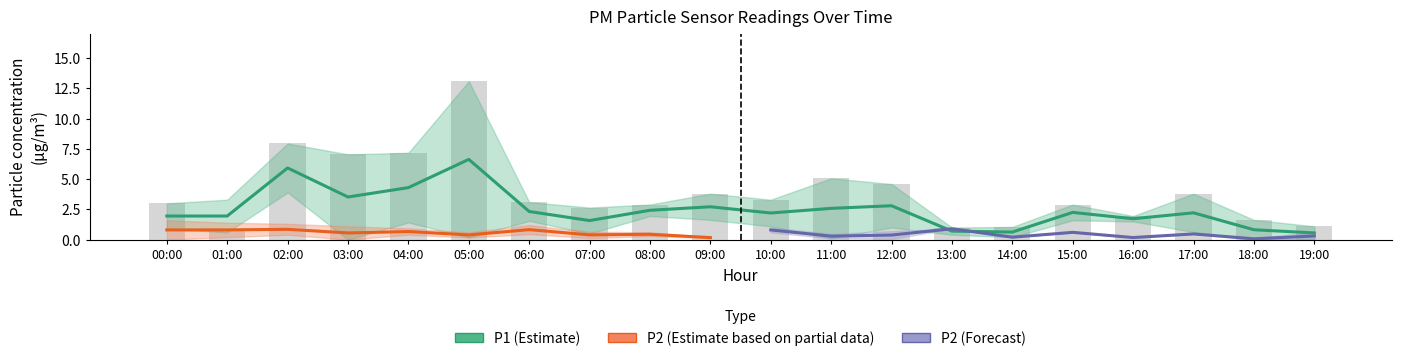

Read the P1_lo value at 02:00.

3.9